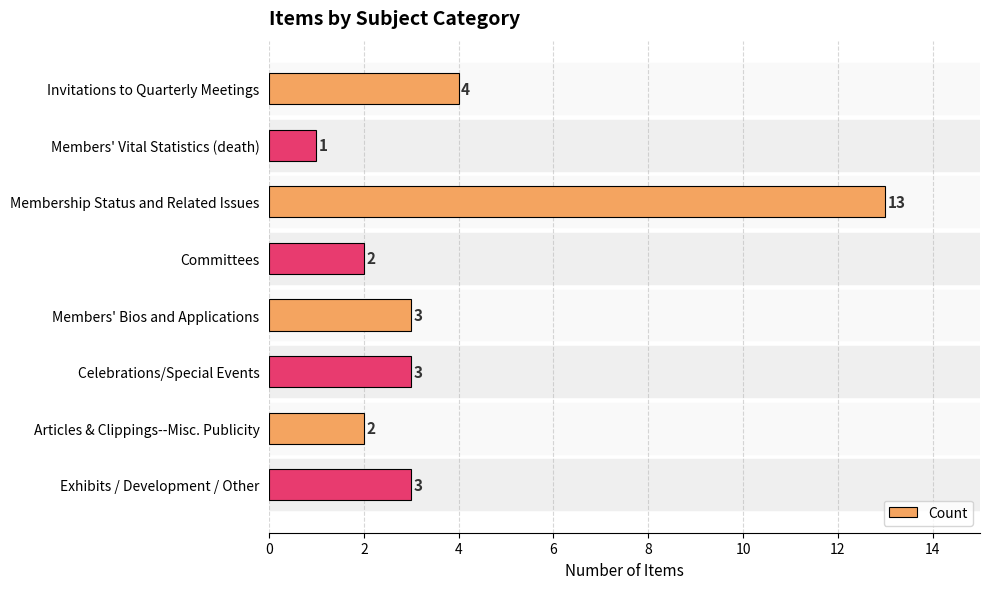

What is the smallest value displayed?

1